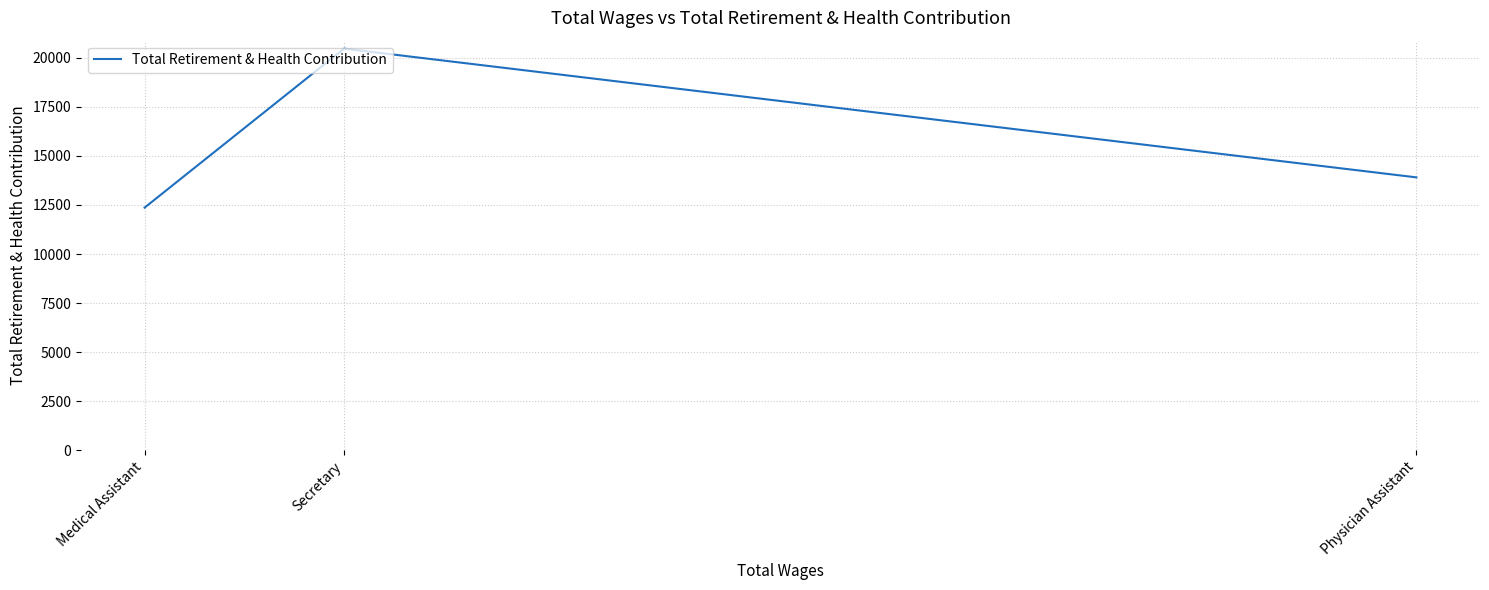

How many lines are shown in the chart?

1